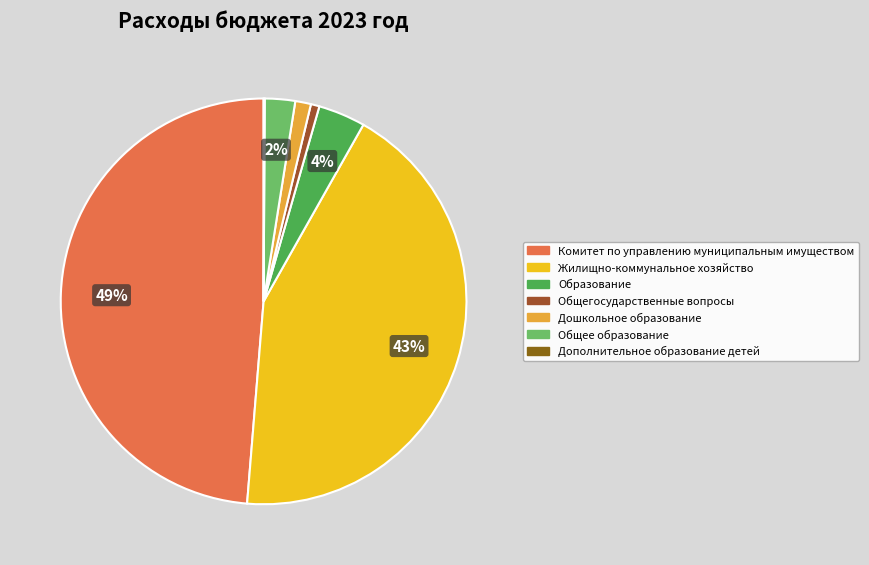

To the nearest percent, what is the combined percentage of Жилищно-коммунальное хозяйство and Дошкольное образование?

44%